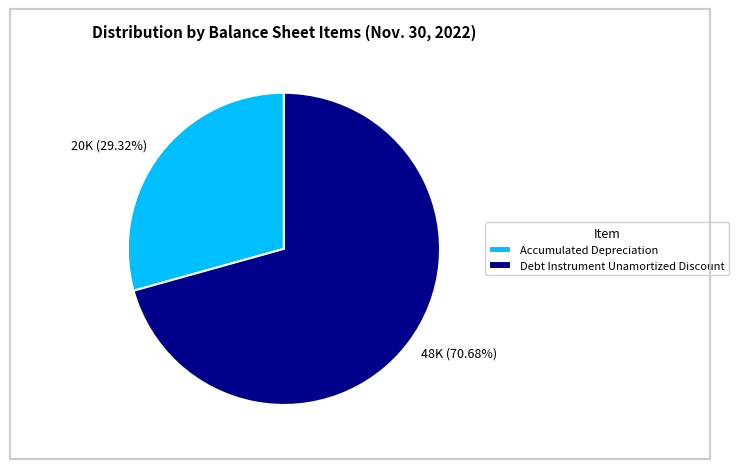

What is the smallest slice in the pie chart?

Accumulated Depreciation